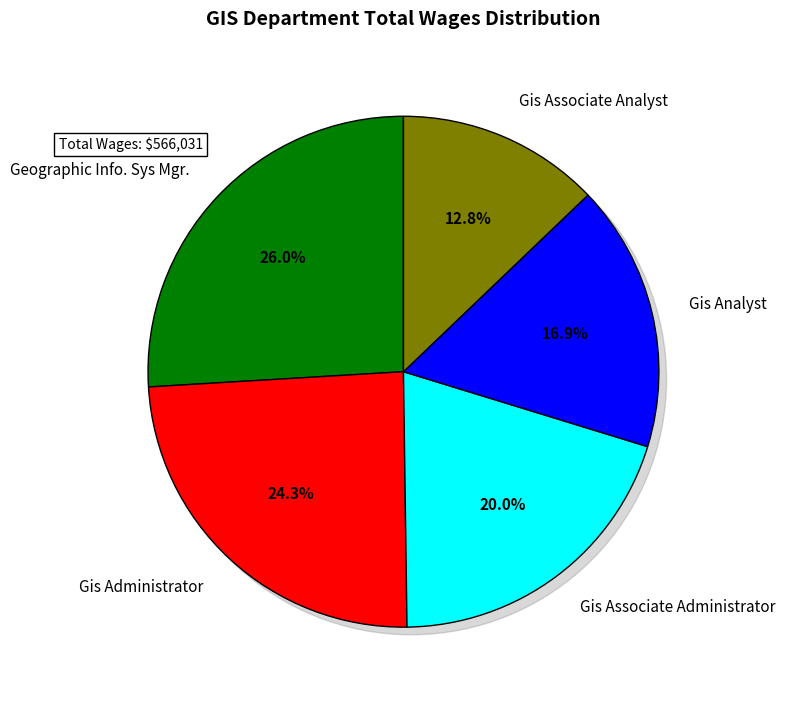

What percentage is the Gis Analyst slice, to the nearest percent?

17%